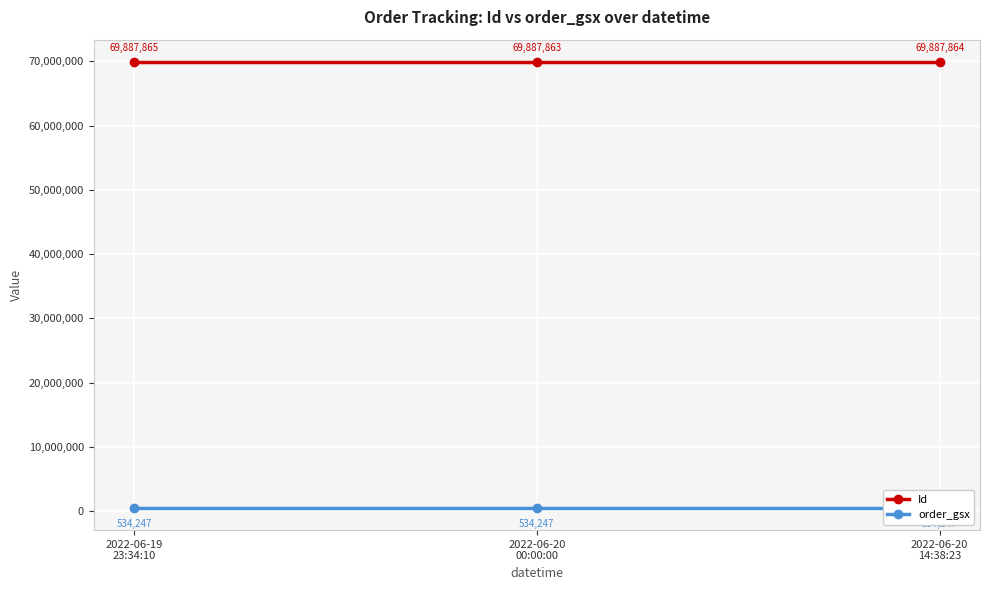

At how many categories does at least one series exceed 61037263?

3